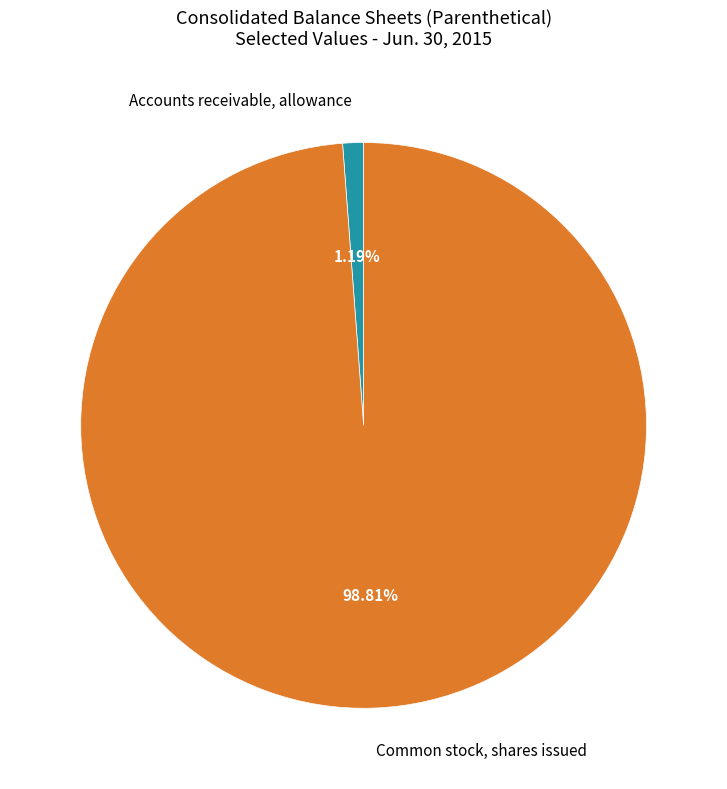

What portion of the pie excludes Accounts receivable, allowance?

98.8%